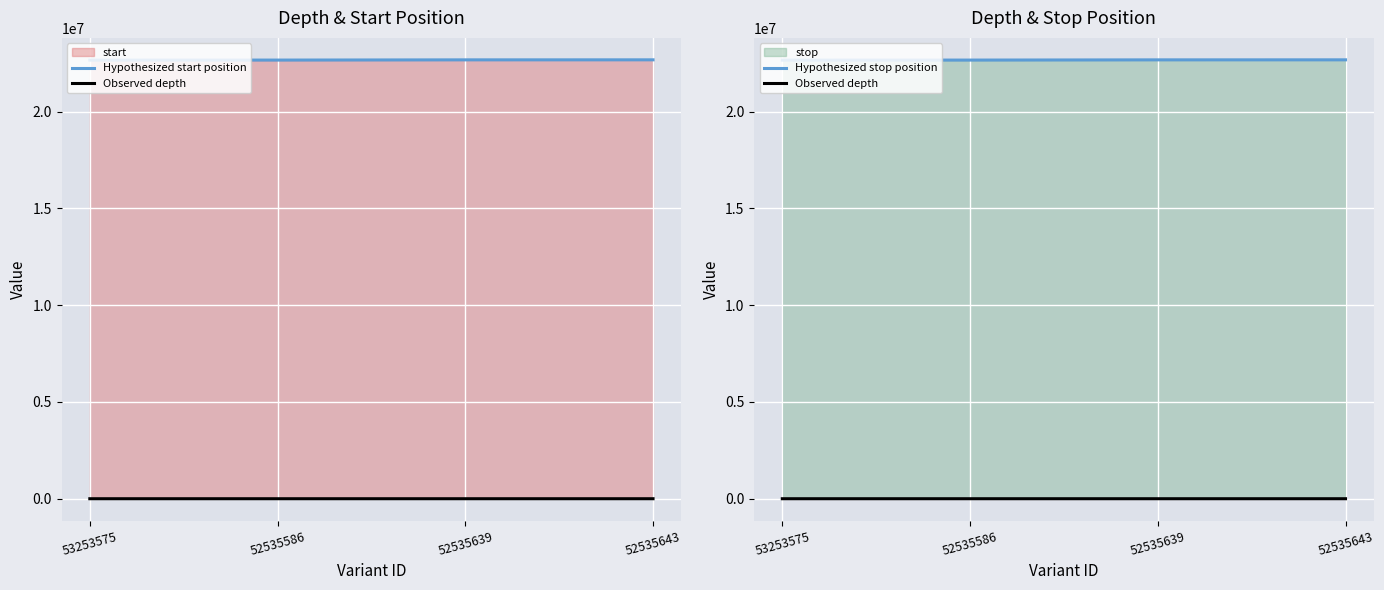

Is the value of Hypothesized stop position at 53253575 greater than the value of Observed depth at 53253575?

Yes